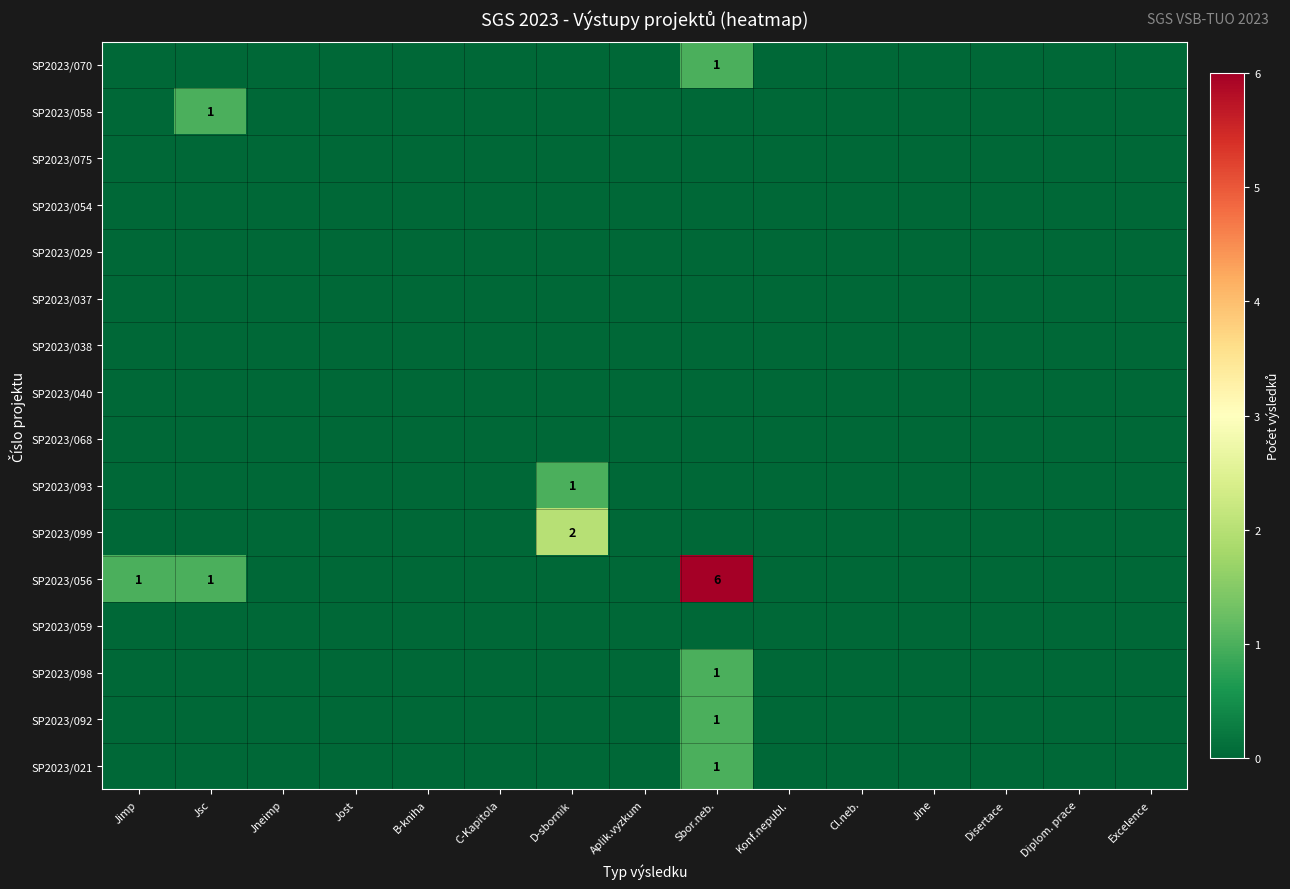

The value of SP2023/099 at C-Kapitola is 0. True or false?

True